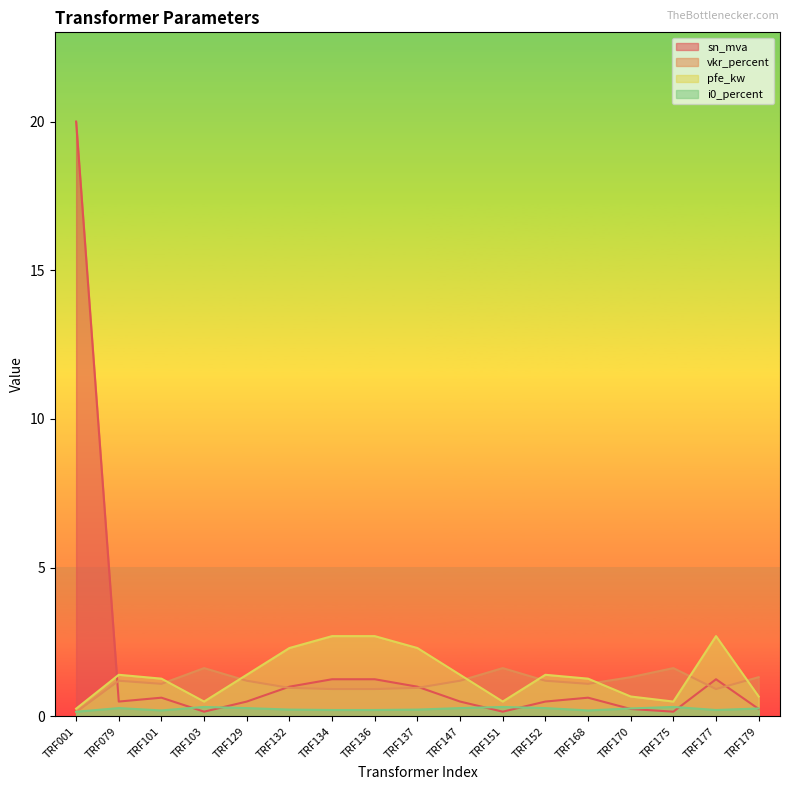

Which series ends up on top after the final intersection of sn_mva and vkr_percent?

vkr_percent